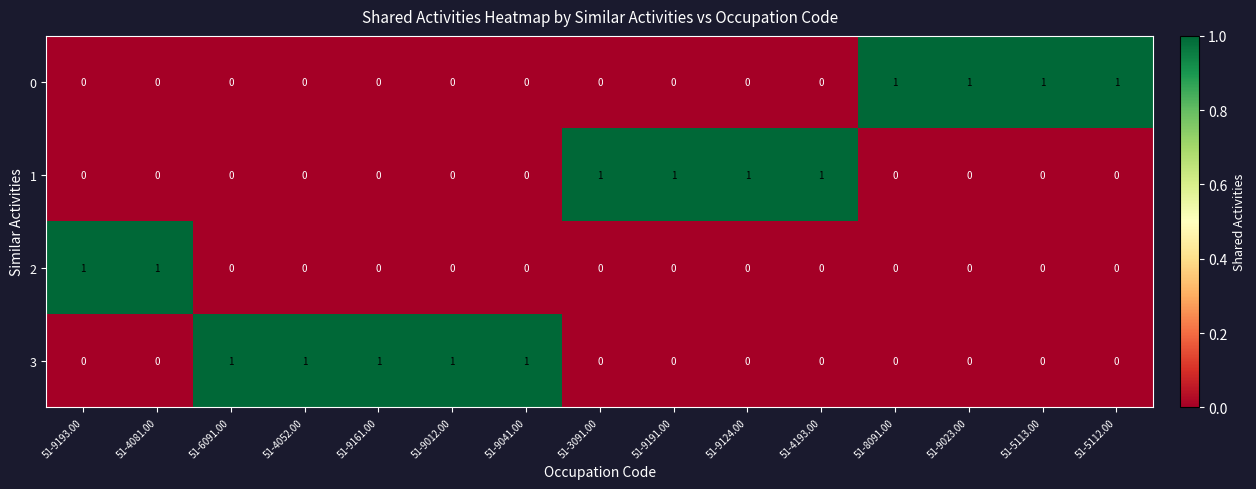

Is it true that 1 equals 0 at 51-5112.00?

True